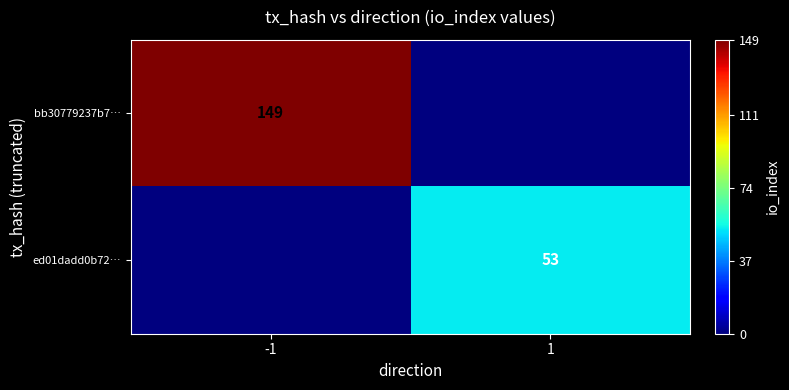

The value of bb30779237b7… at -1 is 149. True or false?

True